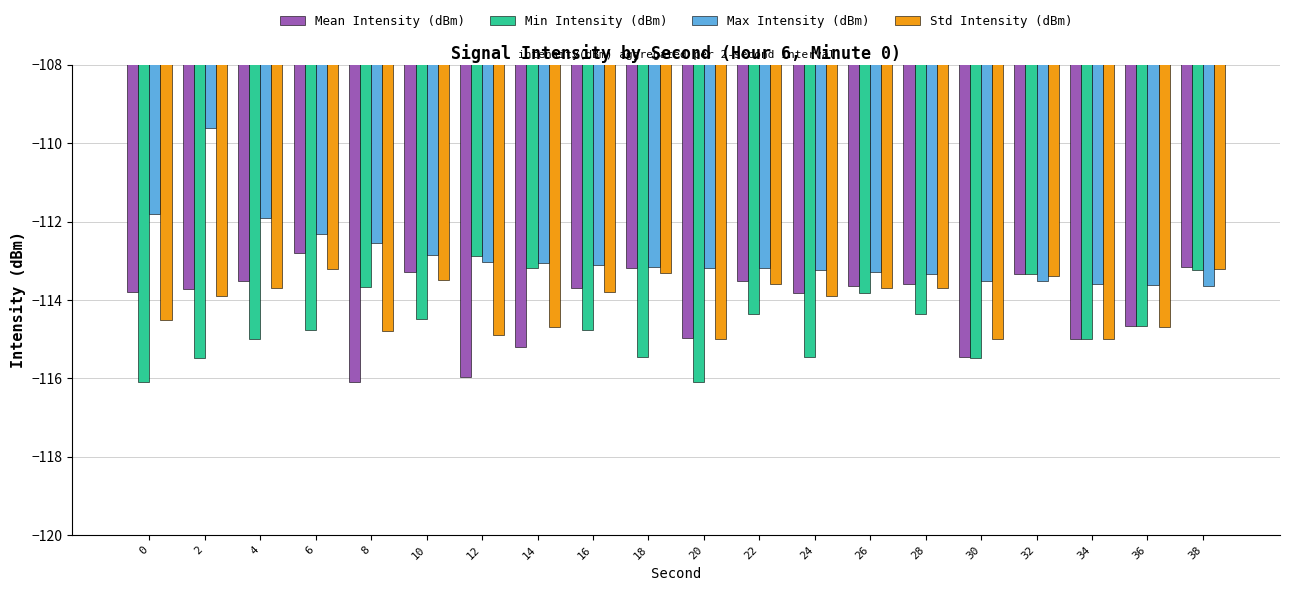

What is the approximate value of Max Intensity (dBm) at 2?

-109.6